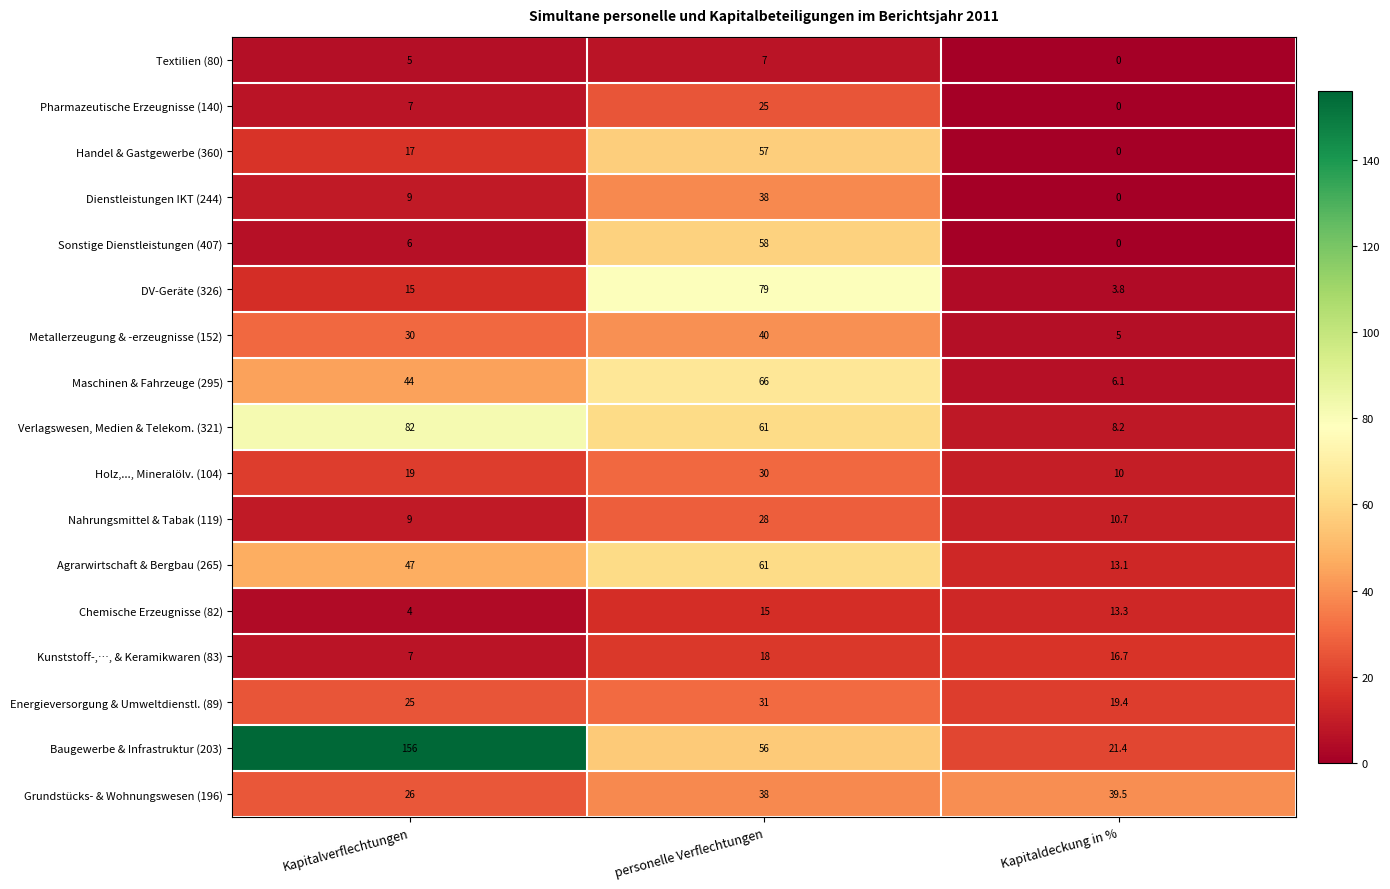

What is the average value of the Chemische Erzeugnisse (82) series?

10.8